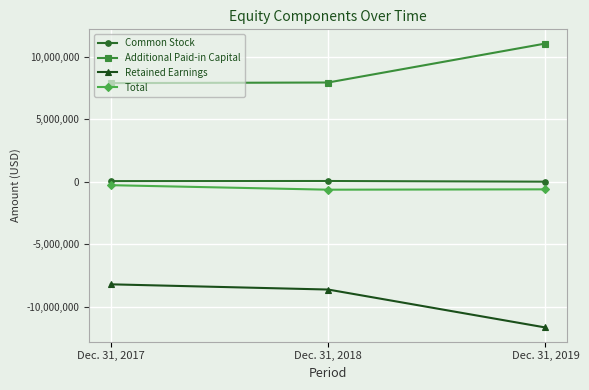

What is the sum of all Common Stock values?

100323